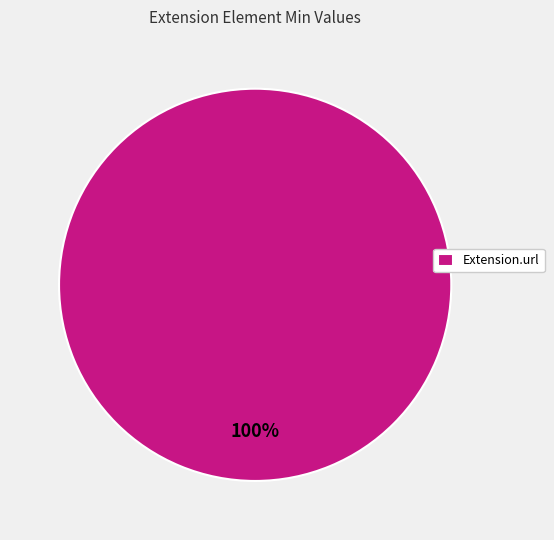

Is there a majority slice in this chart?

Yes